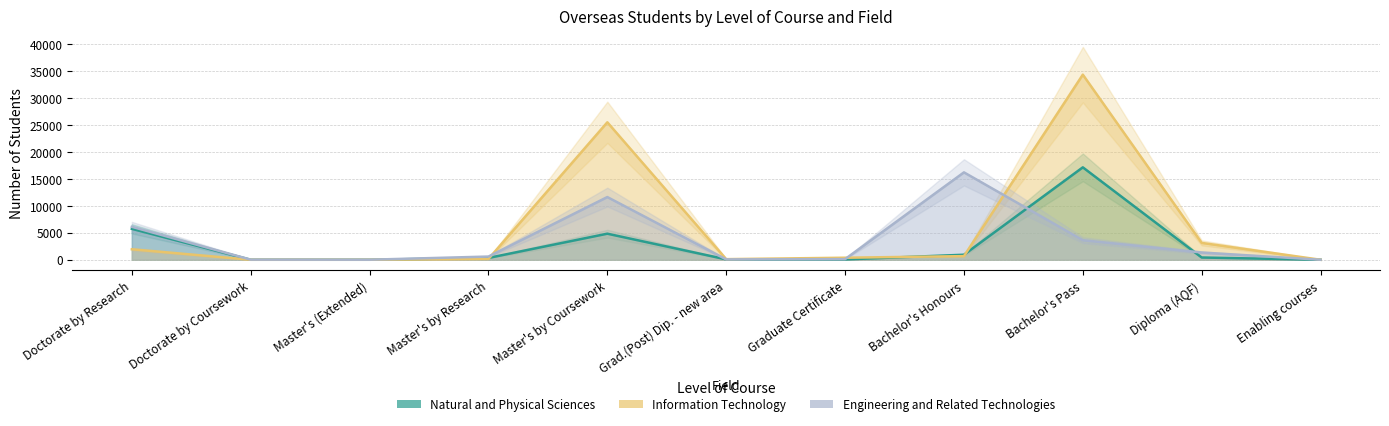

What is the total value across all series at Bachelor's Honours?

17819